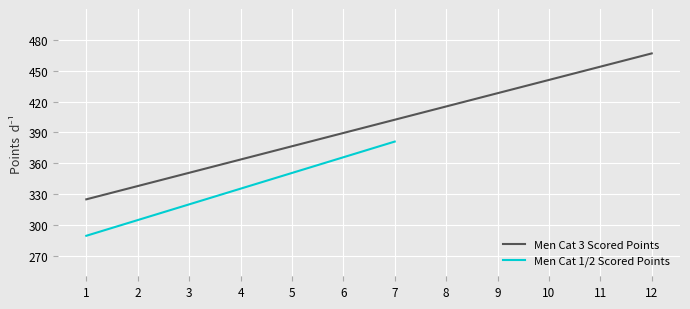

True or false: Carried Points and Scored Points cross at least once.

False